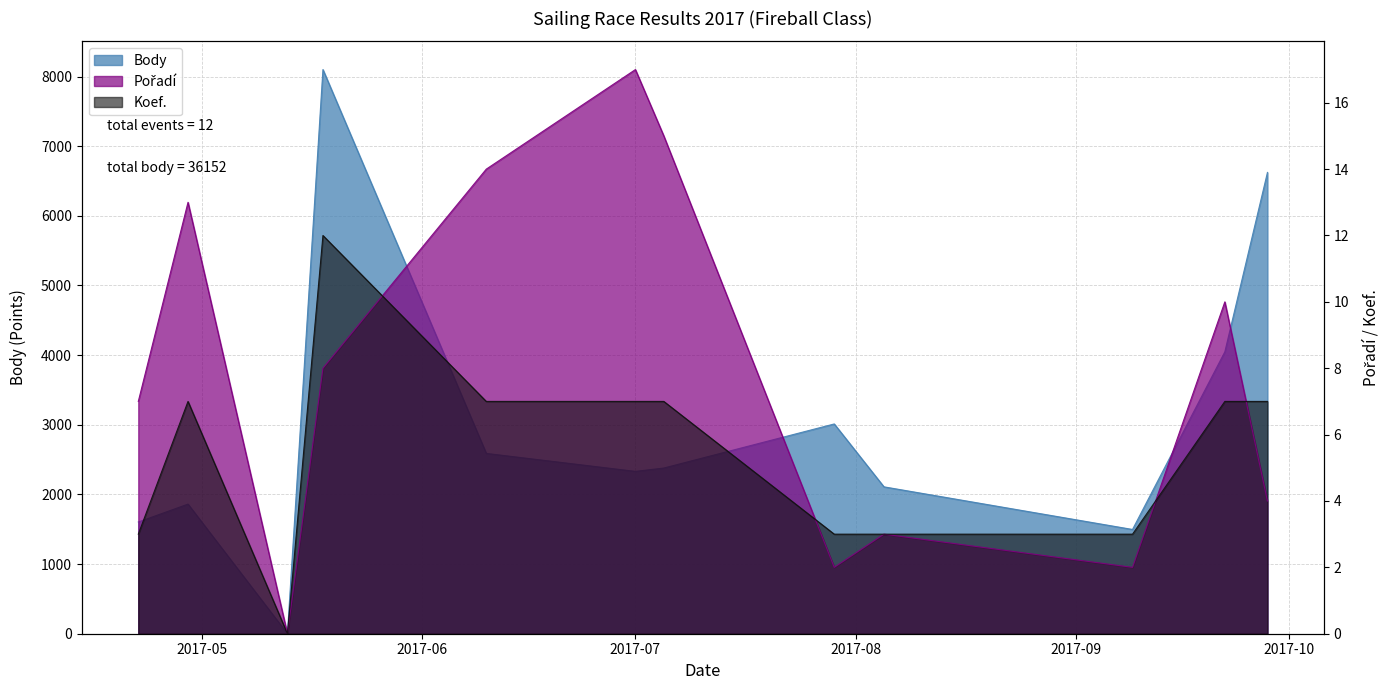

Is it true that Body equals 2379 at 2017-07-05?

True